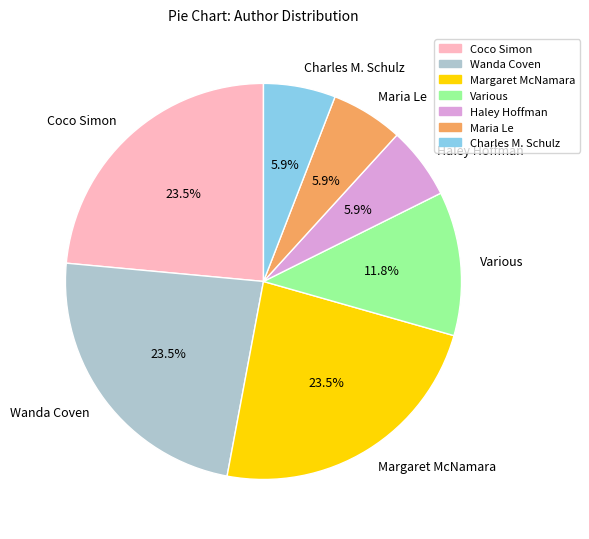

Between Wanda Coven and Charles M. Schulz, which is larger?

Wanda Coven